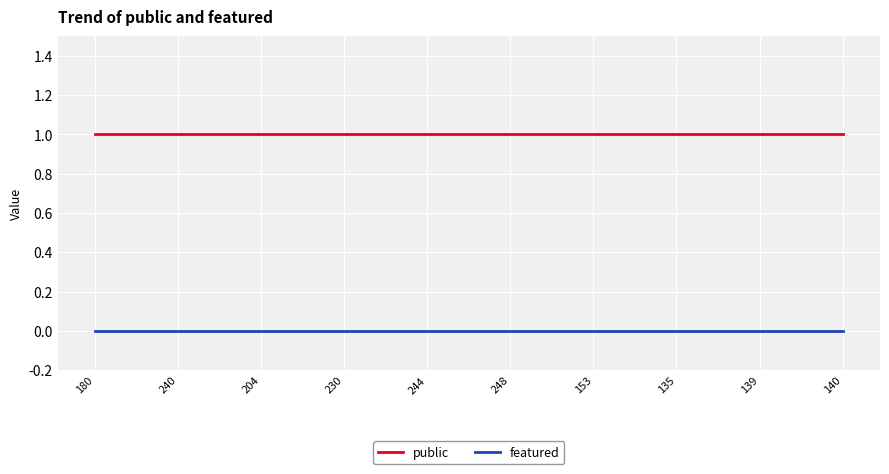

True or false: public and featured cross at least once.

False